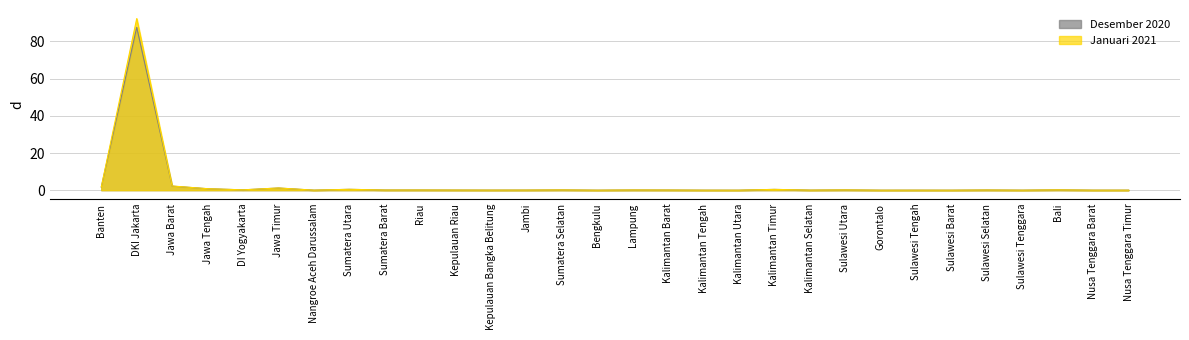

What are all the series names shown in the legend?

Desember 2020, Januari 2021